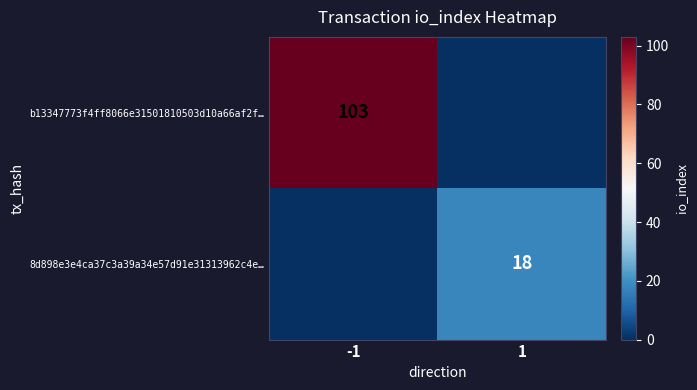

At which category does the chart reach its minimum across all series?

1